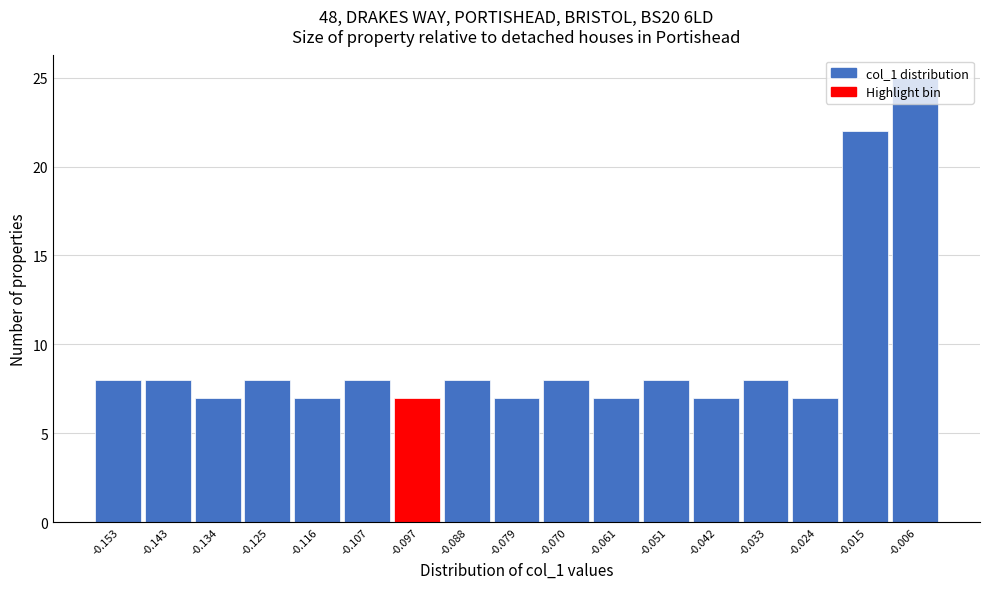

What is the value of the 14th bar from the left?

8